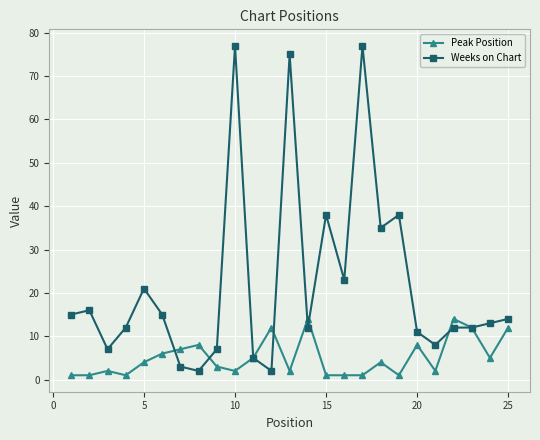

How many lines are shown in the chart?

2